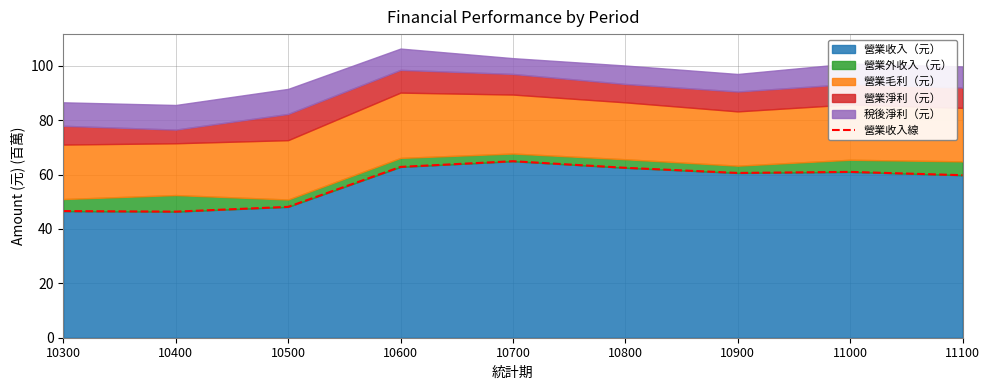

What is the difference between the maximum and minimum values?

18.5